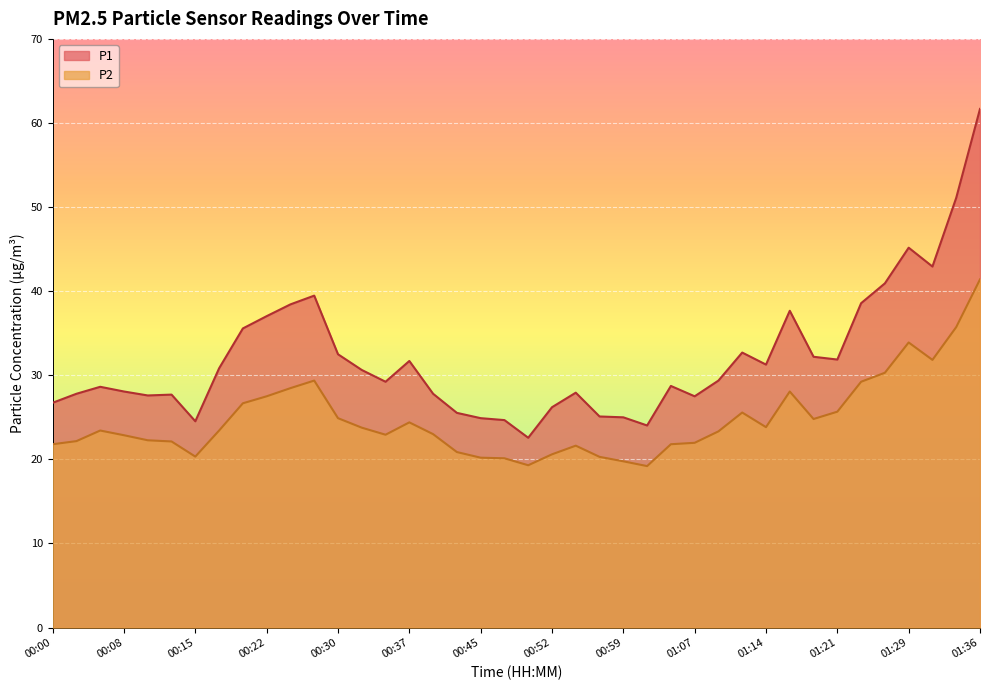

What is the greatest value displayed?

61.7